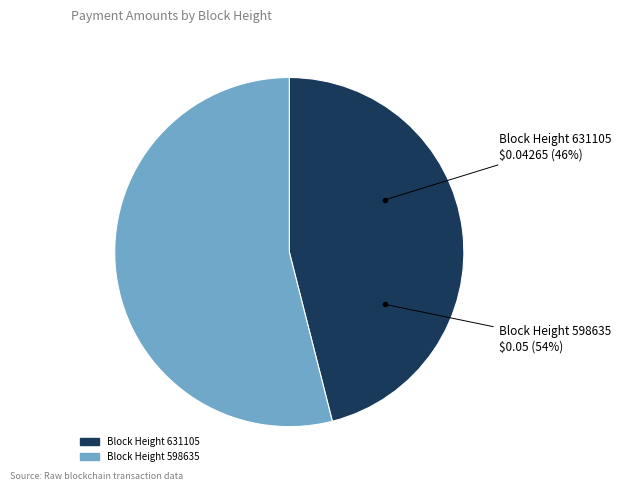

Which category has the smallest portion of the pie?

631105